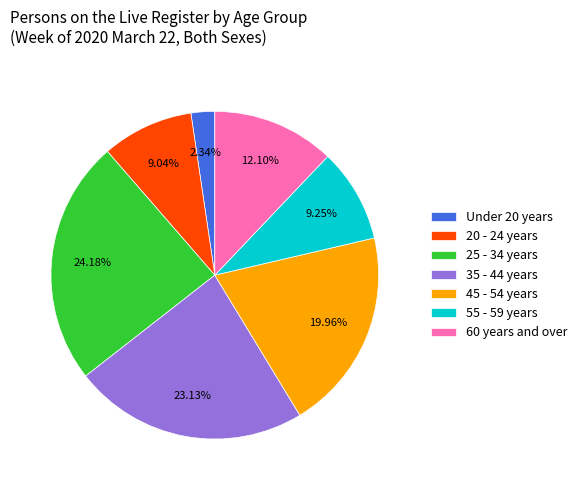

How many segments does this pie chart have?

7